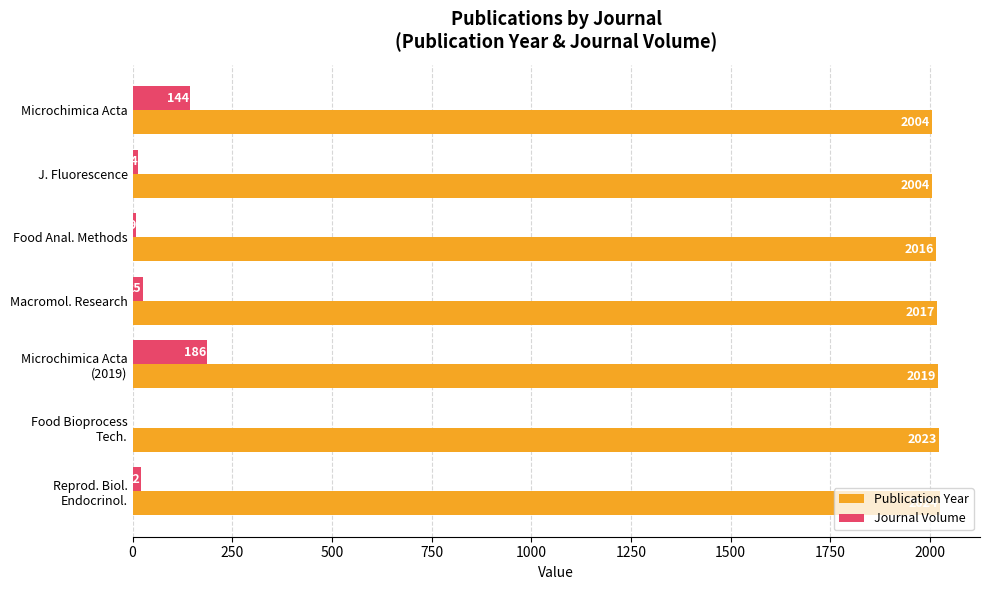

What is the total value across all series at Microchimica Acta?

2148